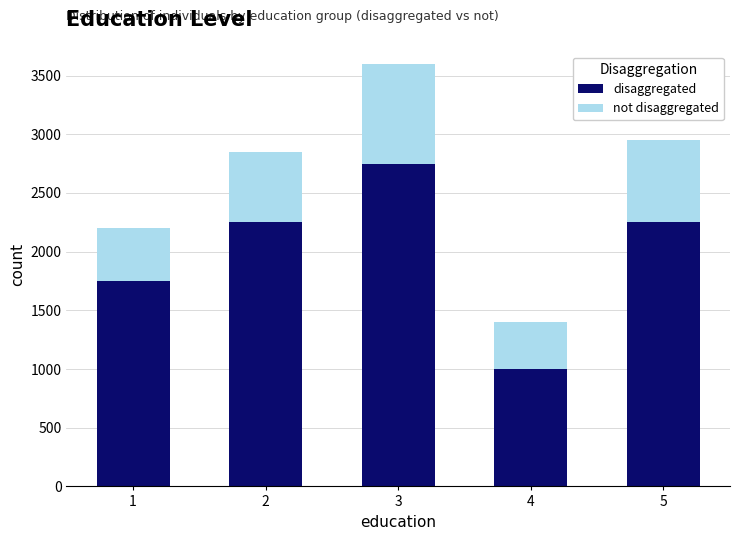

Reading left to right, list the values for the disaggregated series.

1750	2250	2750	1000	2250